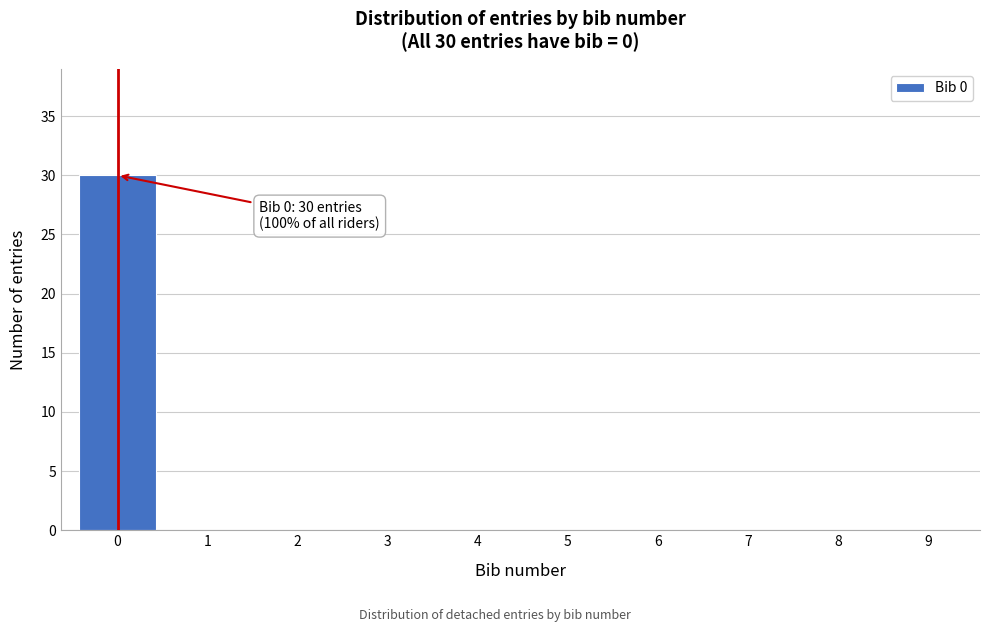

Reading left to right, what are all the values shown in this chart?

0=30	1=0	2=0	3=0	4=0	5=0	6=0	7=0	8=0	9=0